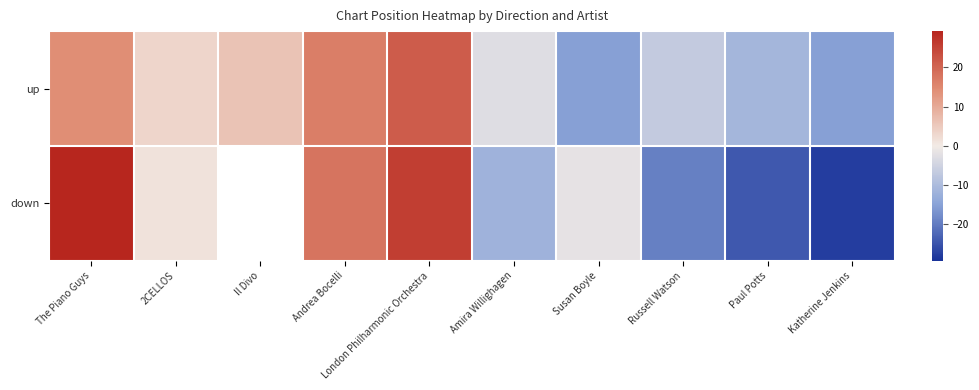

True or false: down has a value of -11.8 at Amira Willighagen.

True